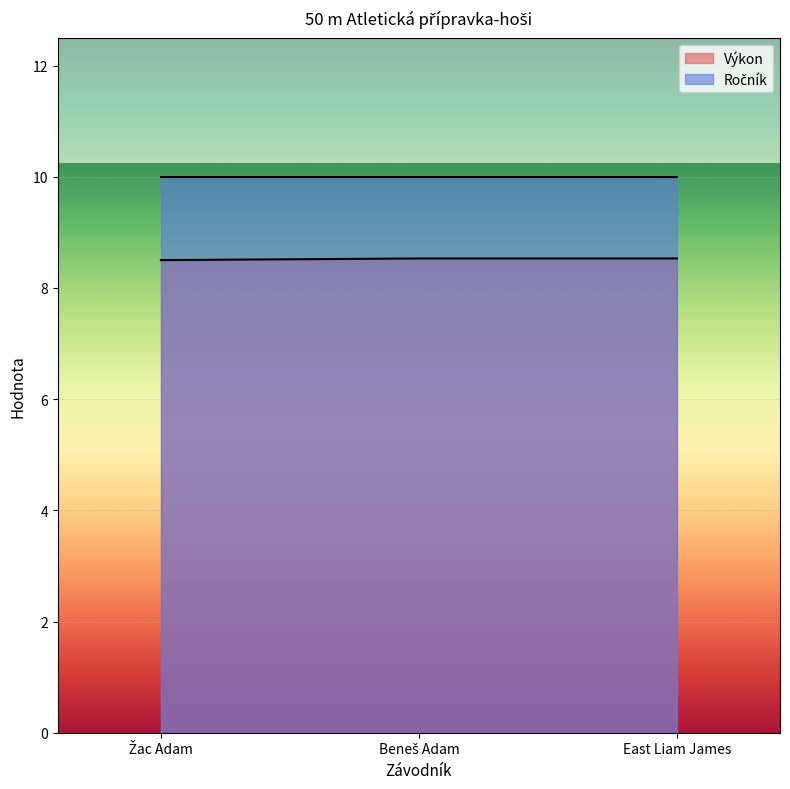

Between Žac Adam and East Liam James, which is larger?

East Liam James